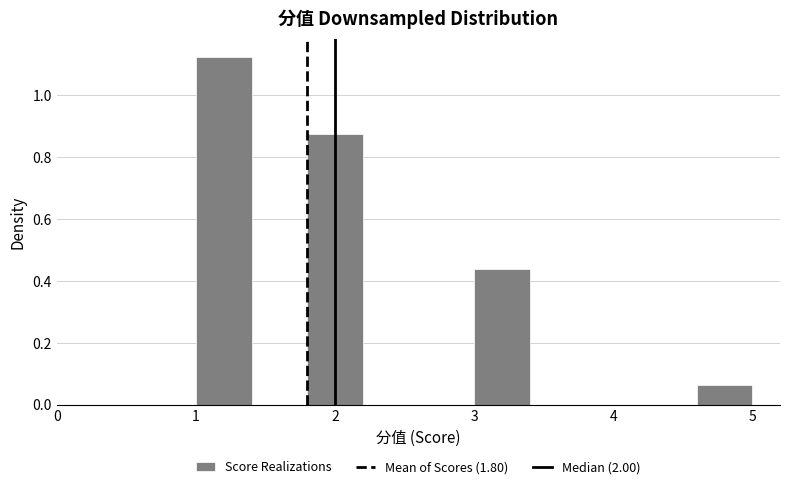

Reading left to right, list every bar in this chart as the range it spans on the x-axis followed by its height. The values are not printed on the chart, so give them approximately, as read against the axis.

1.0 to 1.4: 1.12
1.4 to 1.8: 0
1.8 to 2.2: 0.88
2.2 to 2.6: 0
2.6 to 3.0: 0
3.0 to 3.4: 0.44
3.4 to 3.8: 0
3.8 to 4.2: 0
4.2 to 4.6: 0
4.6 to 5.0: 0.06